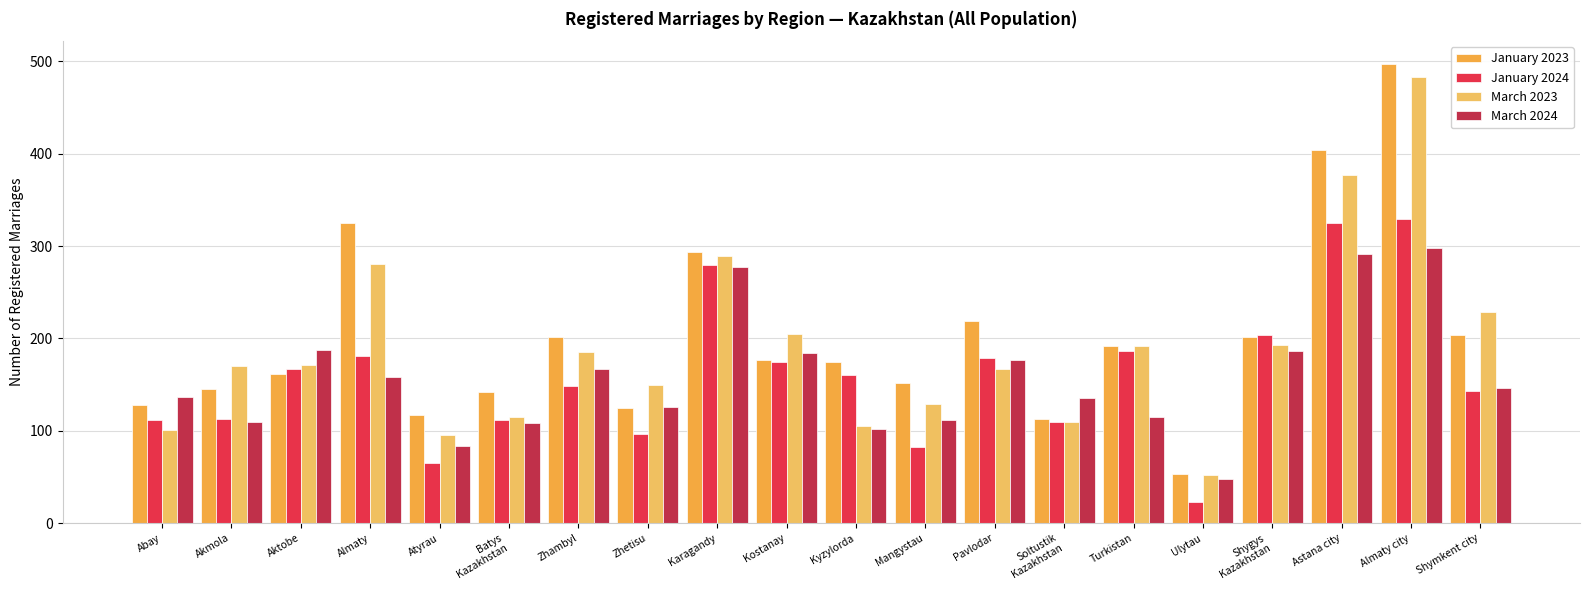

Are the bars grouped side by side (vs. stacked)?

Yes